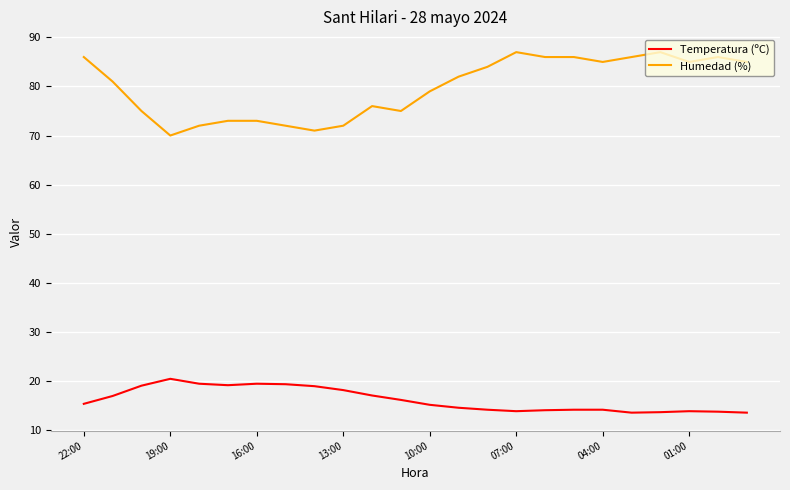

Which series has the largest total across all categories?

Humedad (%)